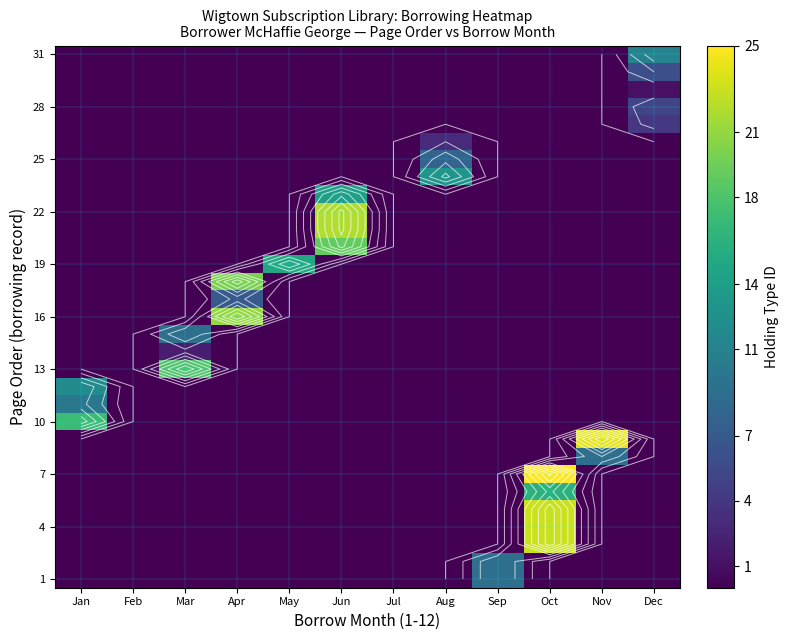

How many distinct data groups are displayed?

31